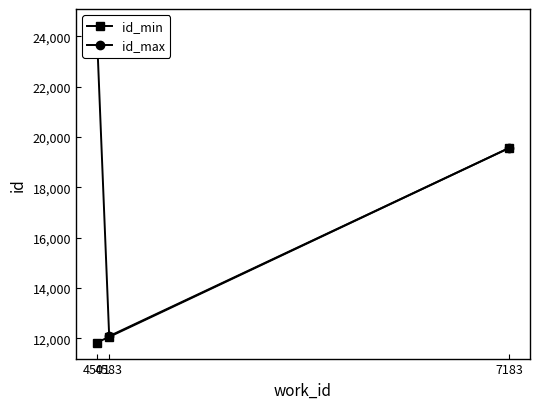

True or false: id_max has a value of 16562 at 4583.

False